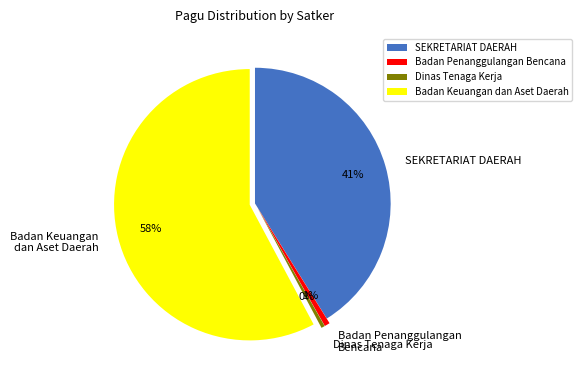

Is there a majority slice in this chart?

Yes